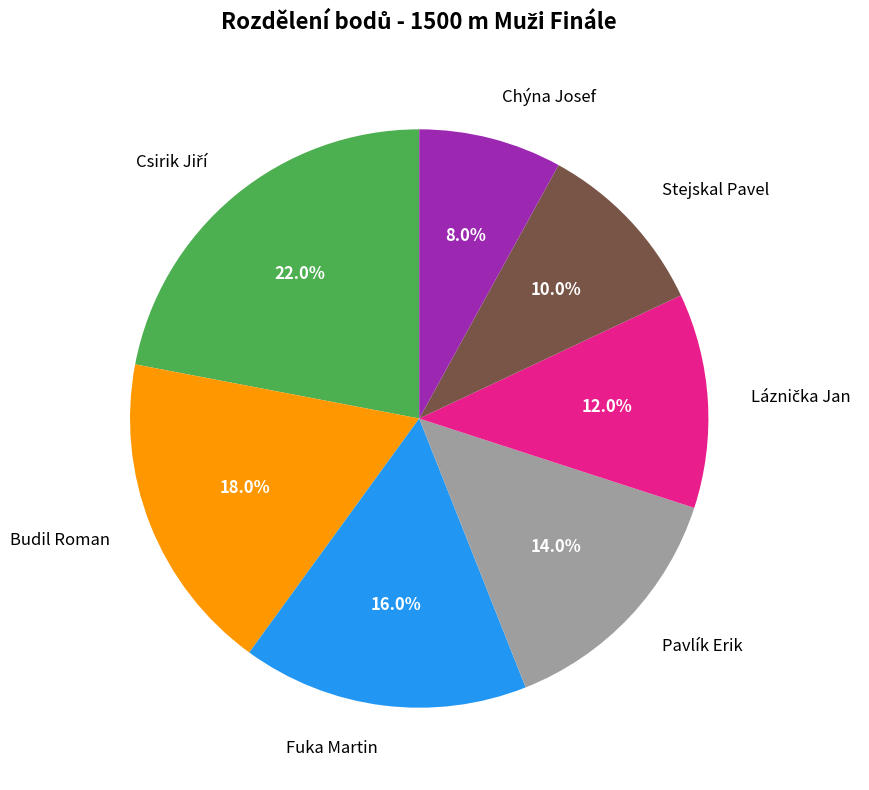

What is the ratio of the value at Fuka Martin to the value at Budil Roman?

0.9